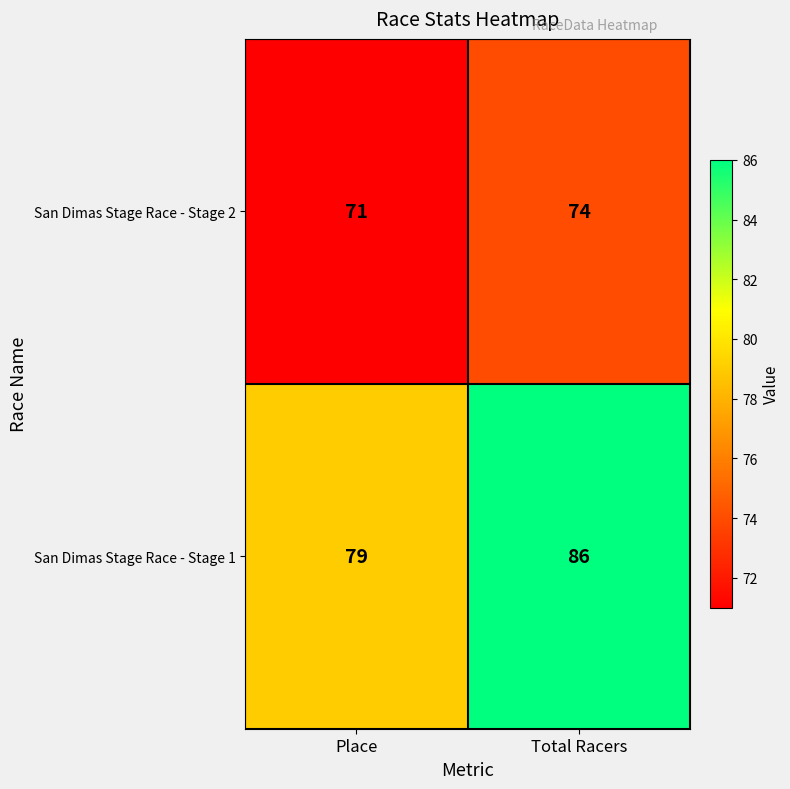

Read the San Dimas Stage Race - Stage 2 value at Place.

71